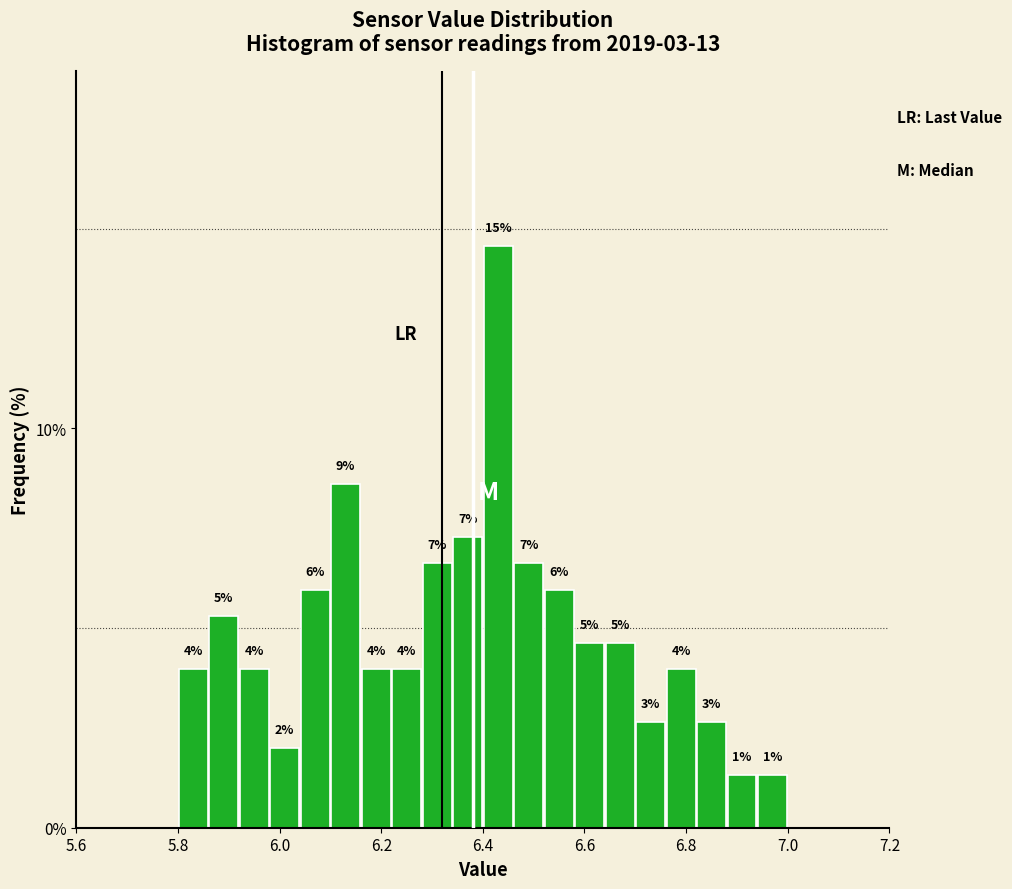

Read against the x-axis, roughly where is the centre of the tallest bar?

6.44